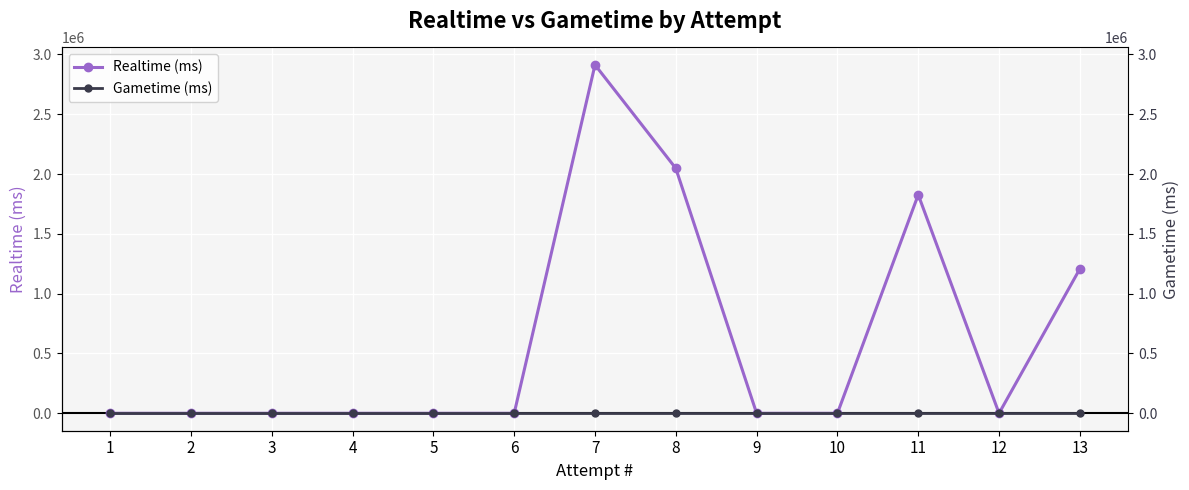

Rank the series at 13 from highest to lowest value.

Realtime (ms), Gametime (ms)